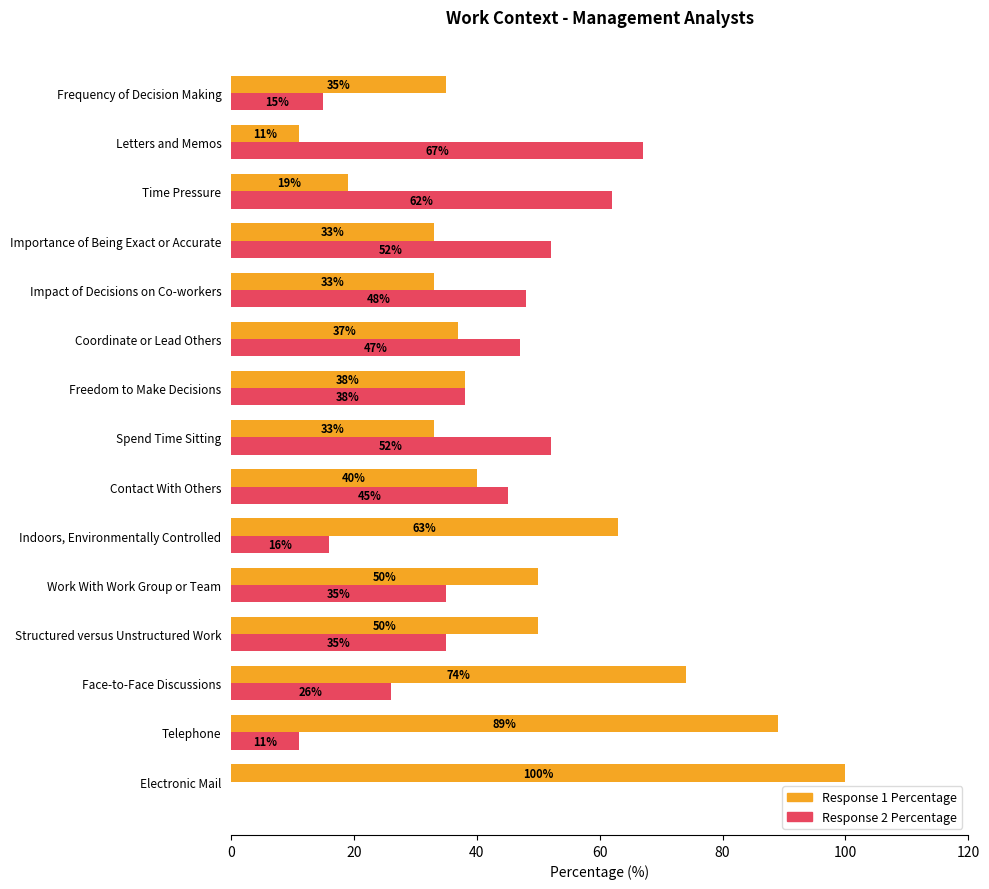

Which category has the highest value in the Response 1 Percentage series?

Electronic Mail